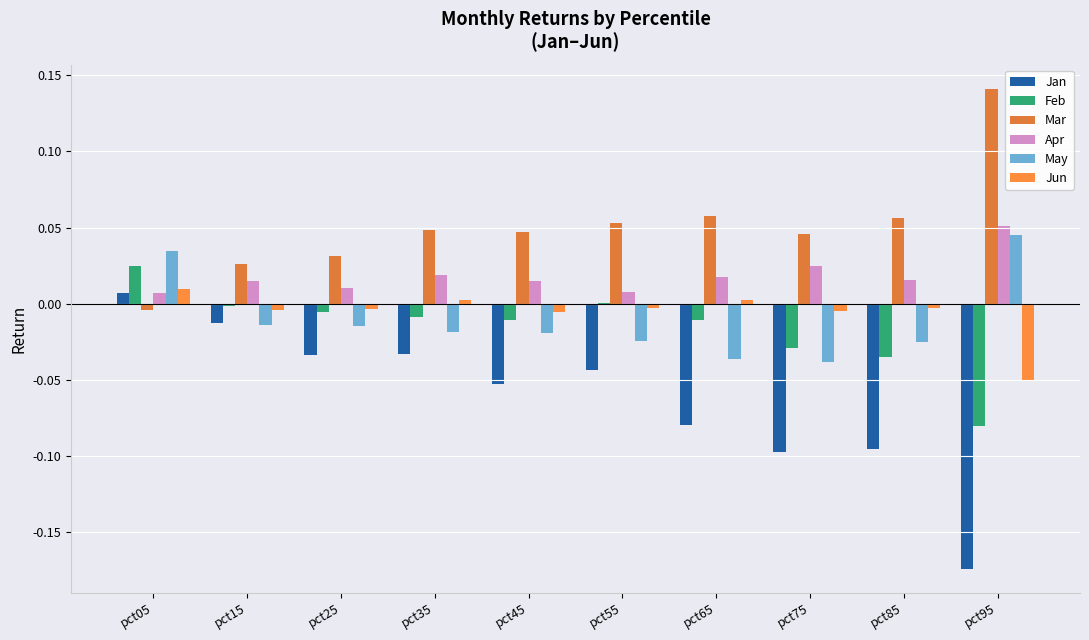

What is the sum of the Apr values at pct95 and pct45?

0.1